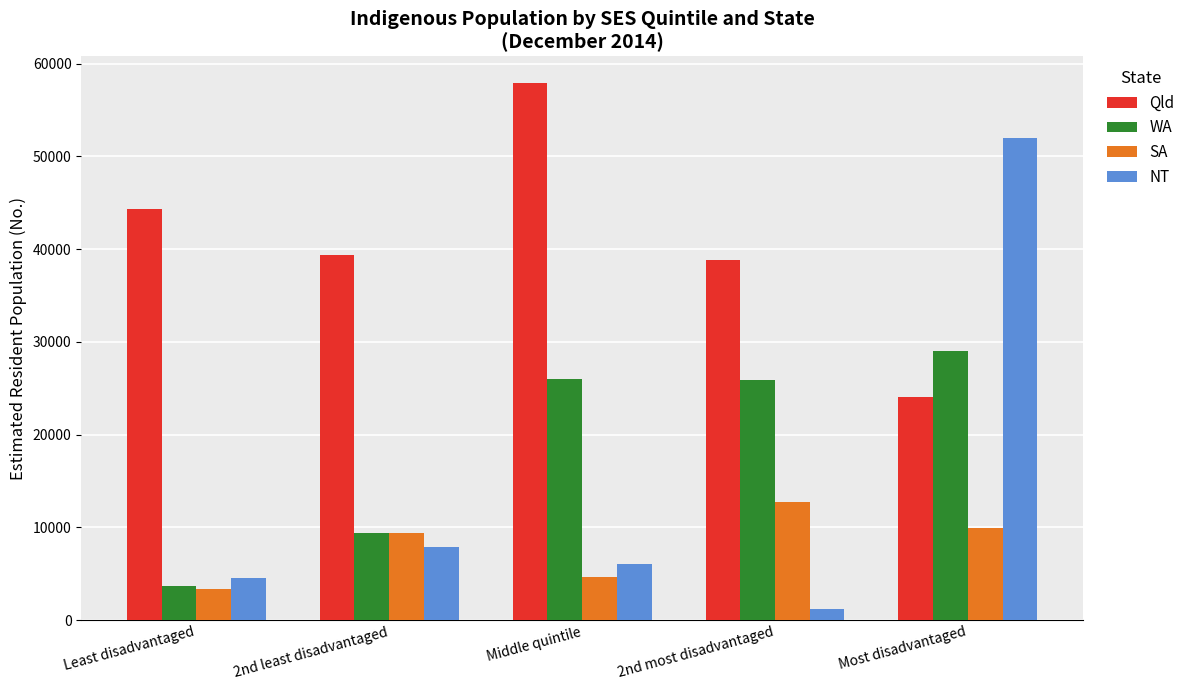

List the labels in order of NT value, largest first.

Most disadvantaged, 2nd least disadvantaged, Middle quintile, Least disadvantaged, 2nd most disadvantaged